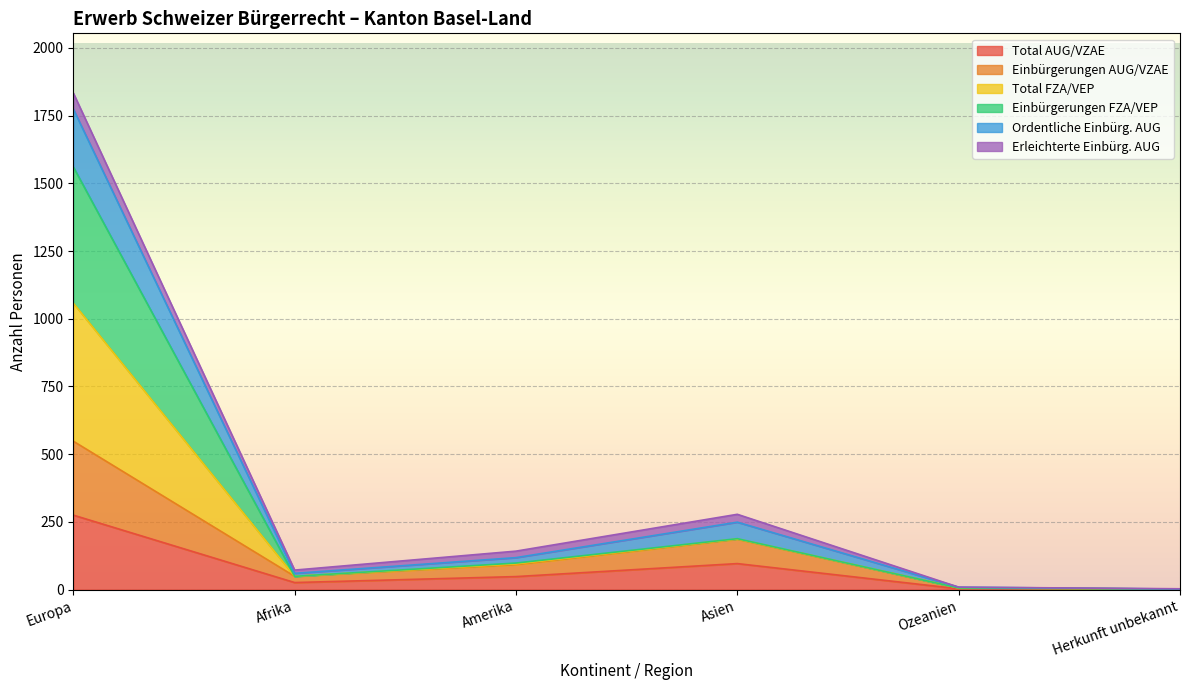

True or false: Ordentliche Einbürg. AUG and Einbürgerungen AUG/VZAE cross at least once.

False